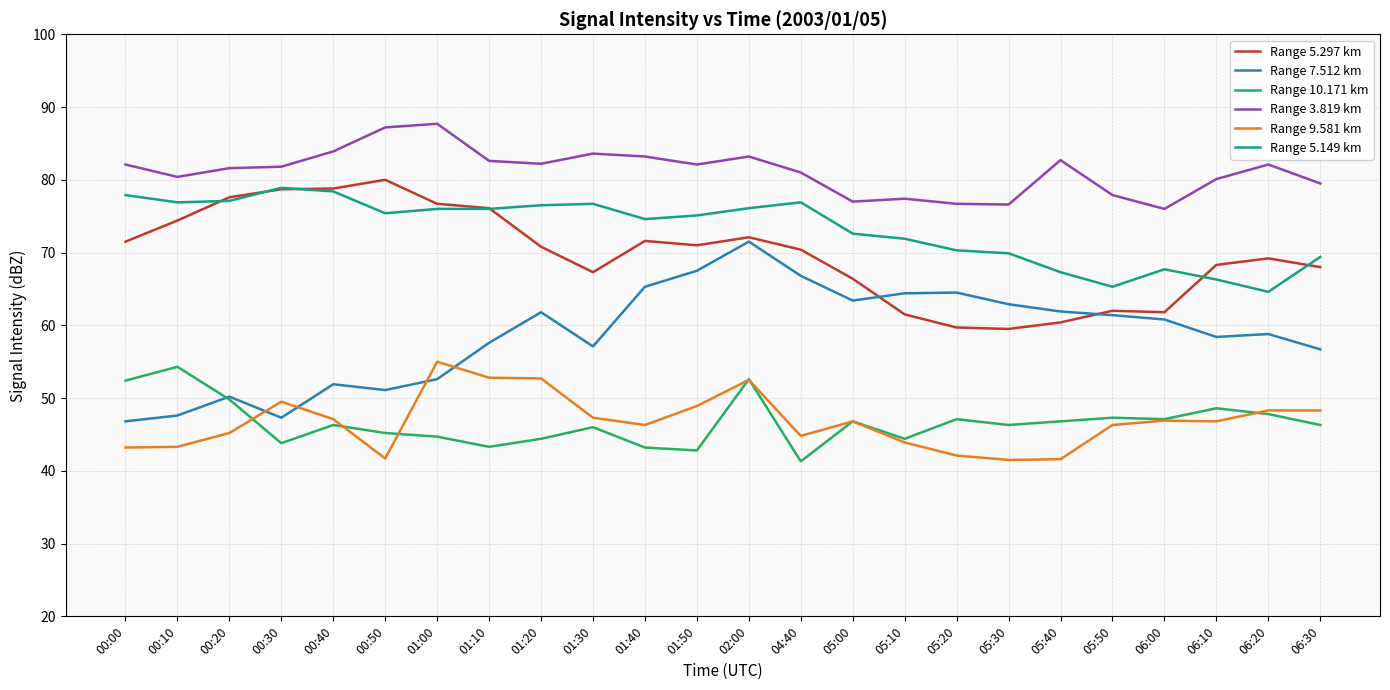

What is the total value across all series at 01:20?

388.4